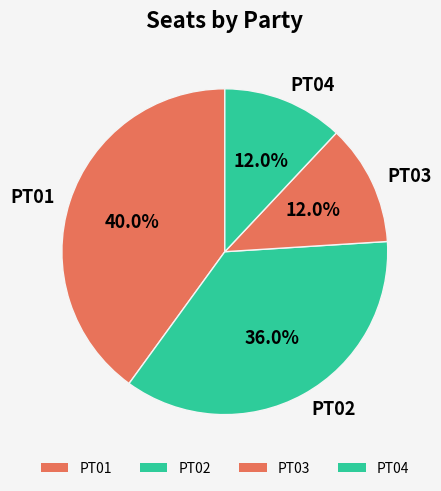

Between PT02 and PT03, which is larger?

PT02